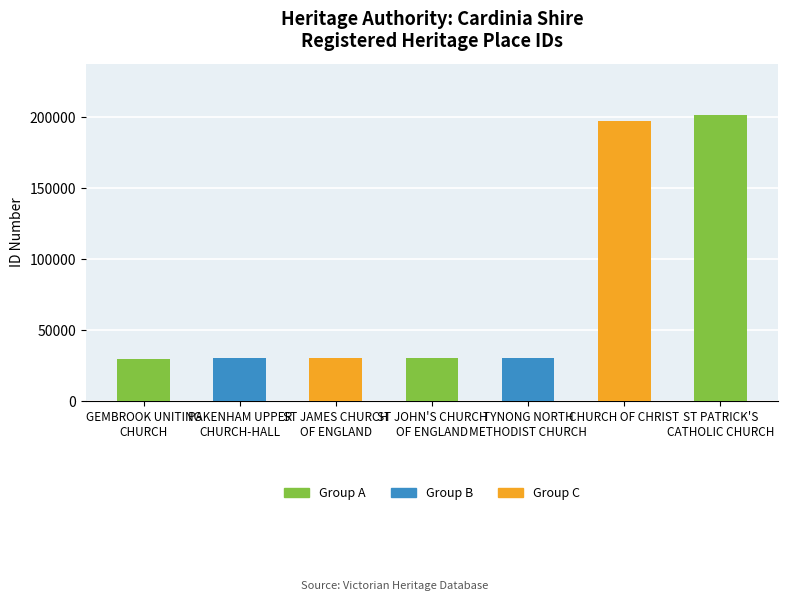

What is the maximum value shown in the chart?

201542